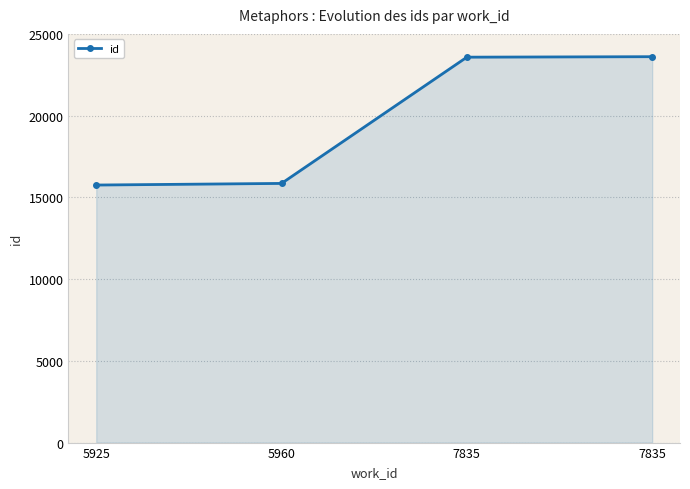

The value at 5925 is 15754. True or false?

True